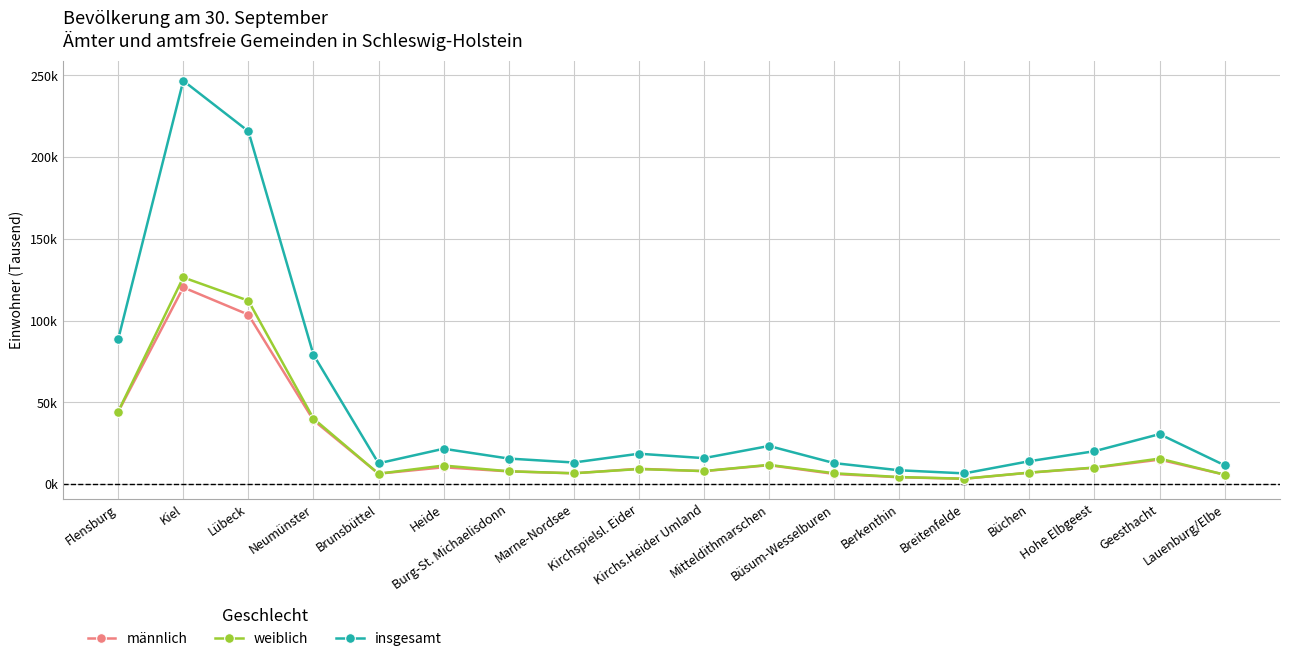

Which series has the widest spread of values?

insgesamt